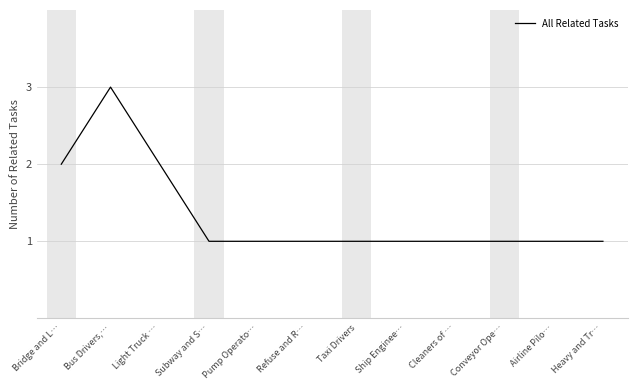

What position from the right is Taxi Drivers?

6